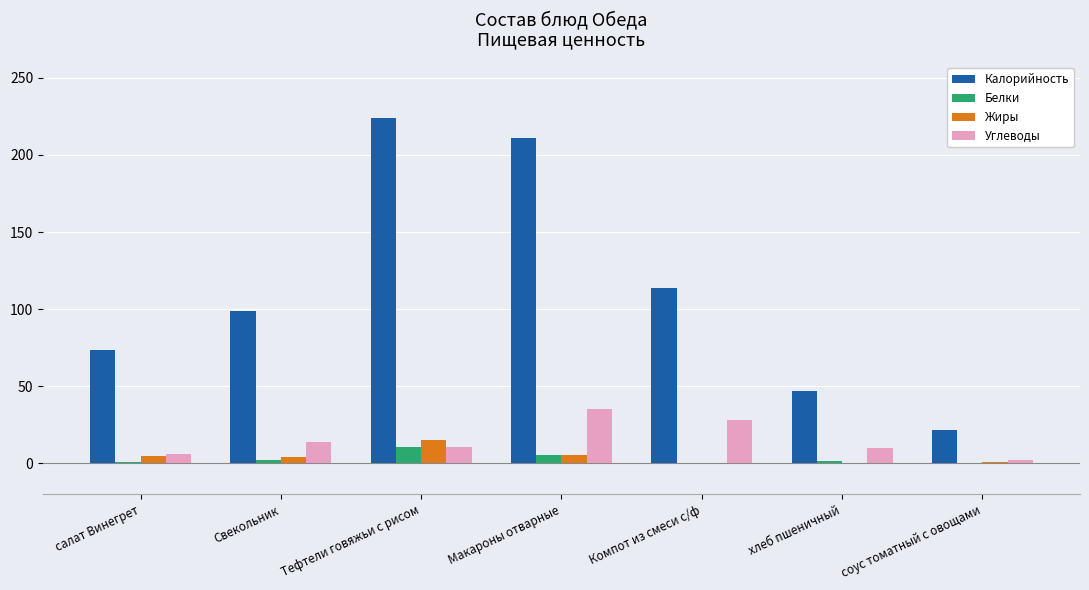

Which series has the largest range (max minus min)?

Калорийность